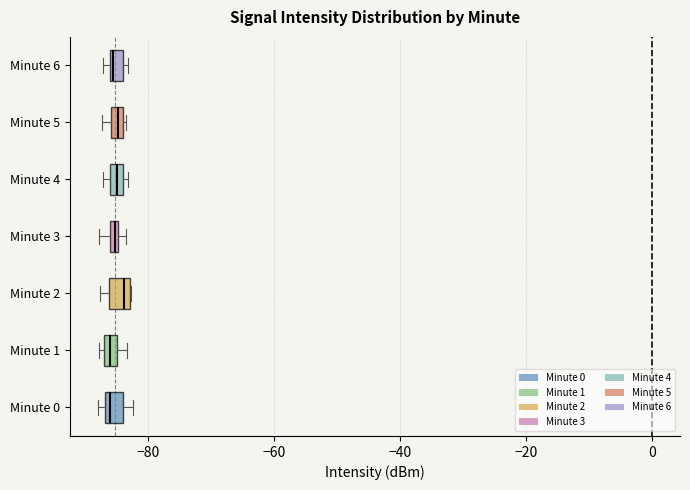

Where is the left edge of the box for Minute 1 on the x-axis? The values are not printed on the chart, so give them approximately, as read against the axis.

-86